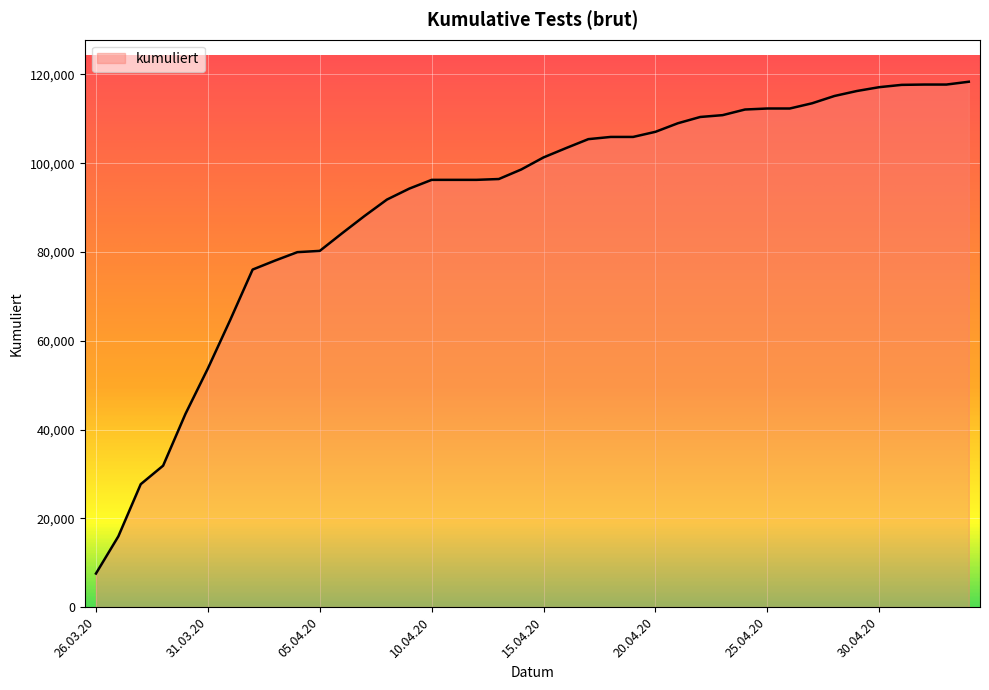

Does the chart display data point markers on the line(s)?

No